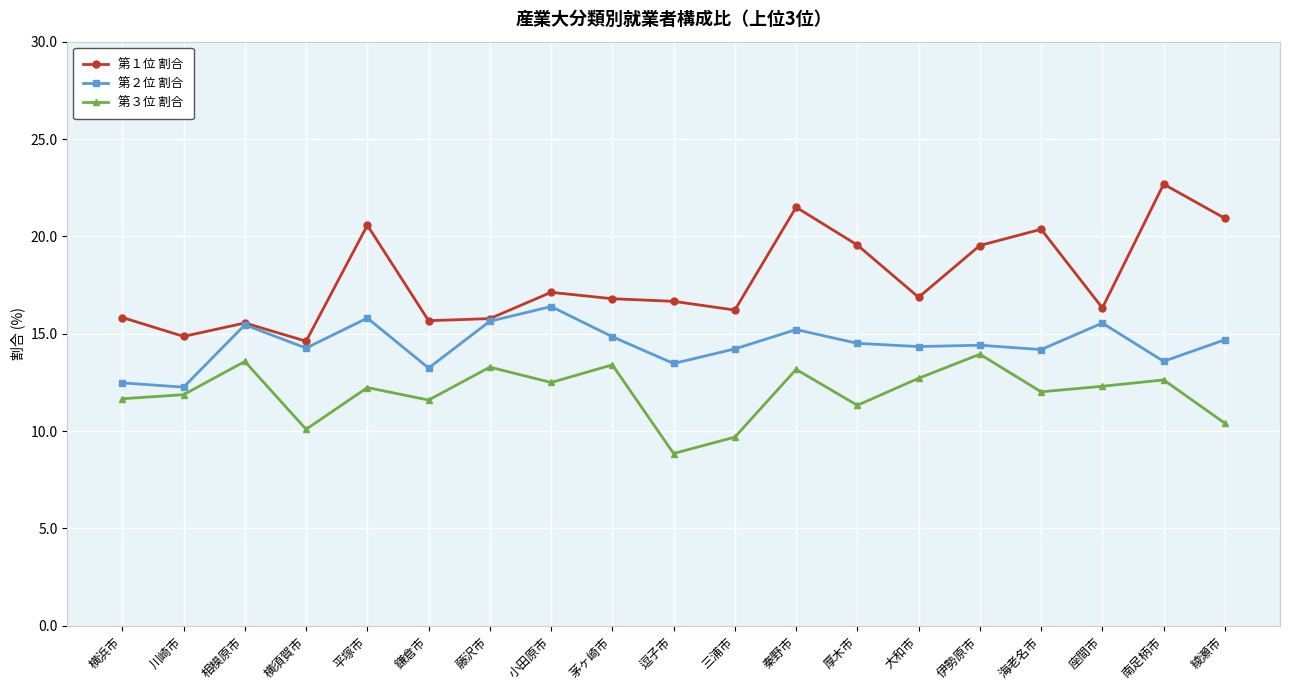

True or false: 第２位 割合 has a value of 15.8 at 平塚市.

True